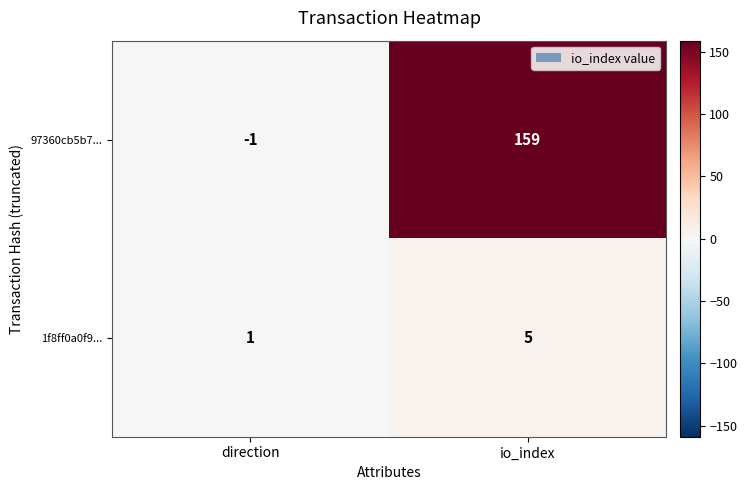

What is the average value of the 1f8ff0a0f9... series?

3